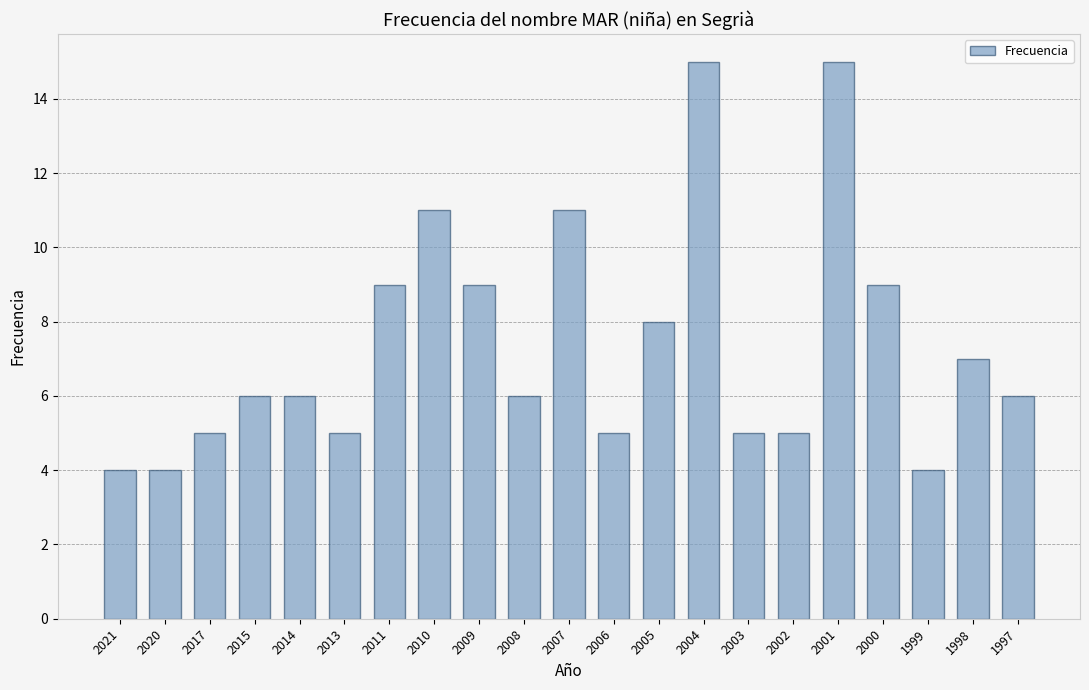

What is the change in value from 2014 to 2009?

+3